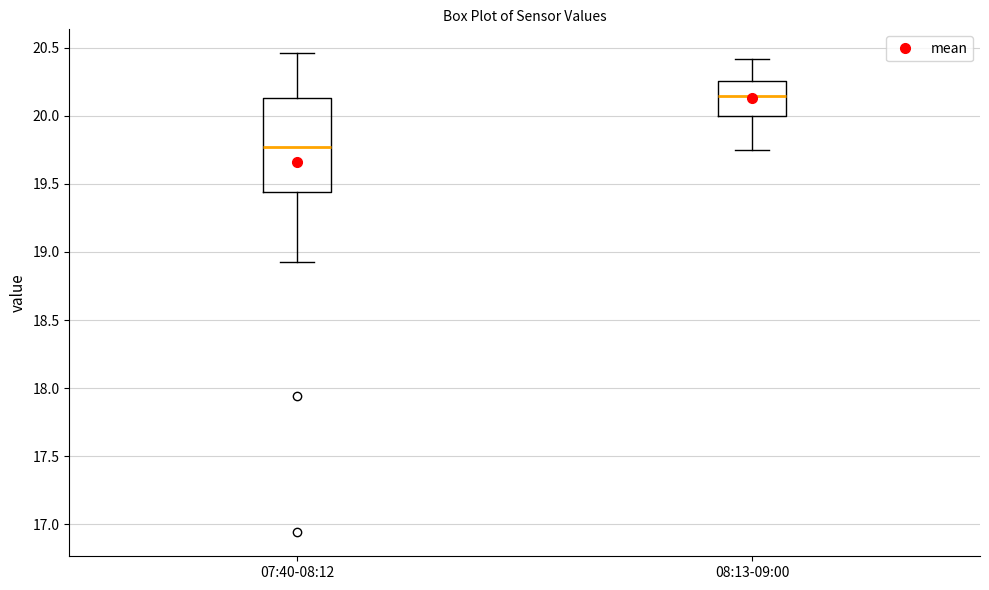

Where does the upper whisker of the box for 08:13-09:00 end on the y-axis? The values are not printed on the chart, so give them approximately, as read against the axis.

20.40